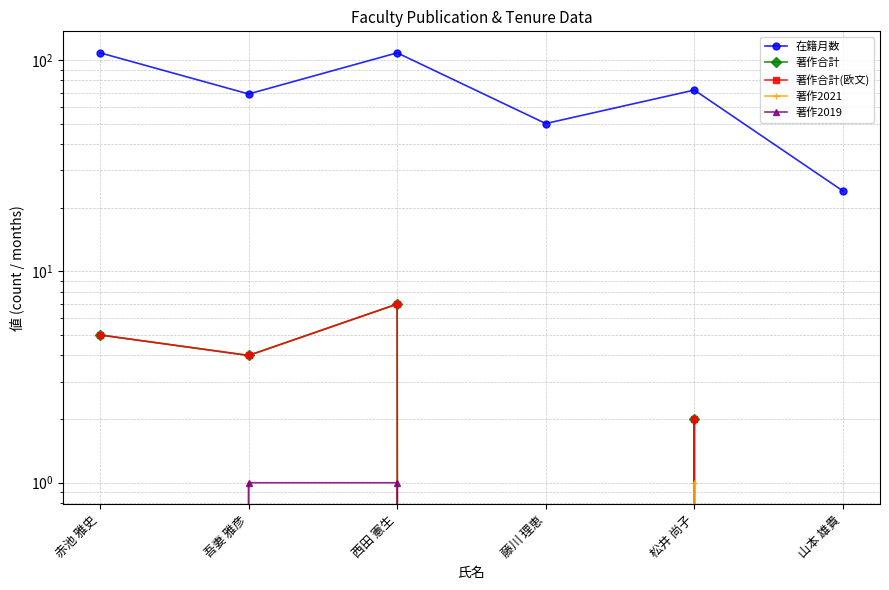

List the series in order of their peak value, lowest first.

著作2021, 著作2019, 著作合計, 著作合計(欧文), 在籍月数